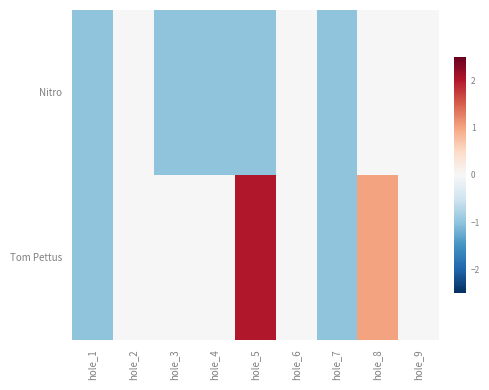

Reading right to left, list all the values displayed in this chart.

Nitro: hole_9=0	hole_8=0	hole_7=-1	hole_6=0	hole_5=-1	hole_4=-1	hole_3=-1	hole_2=0	hole_1=-1
Tom Pettus: hole_9=0	hole_8=1	hole_7=-1	hole_6=0	hole_5=2	hole_4=0	hole_3=0	hole_2=0	hole_1=-1